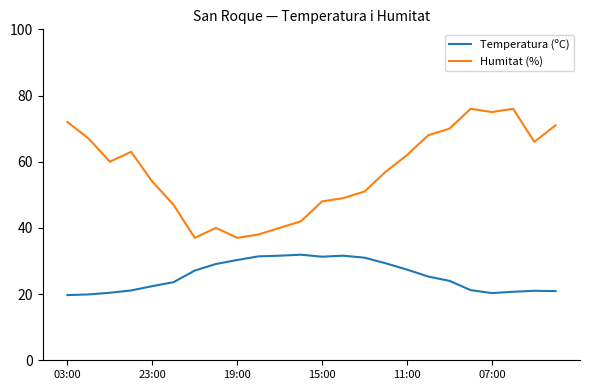

Which series has the largest total across all categories?

Humitat (%)